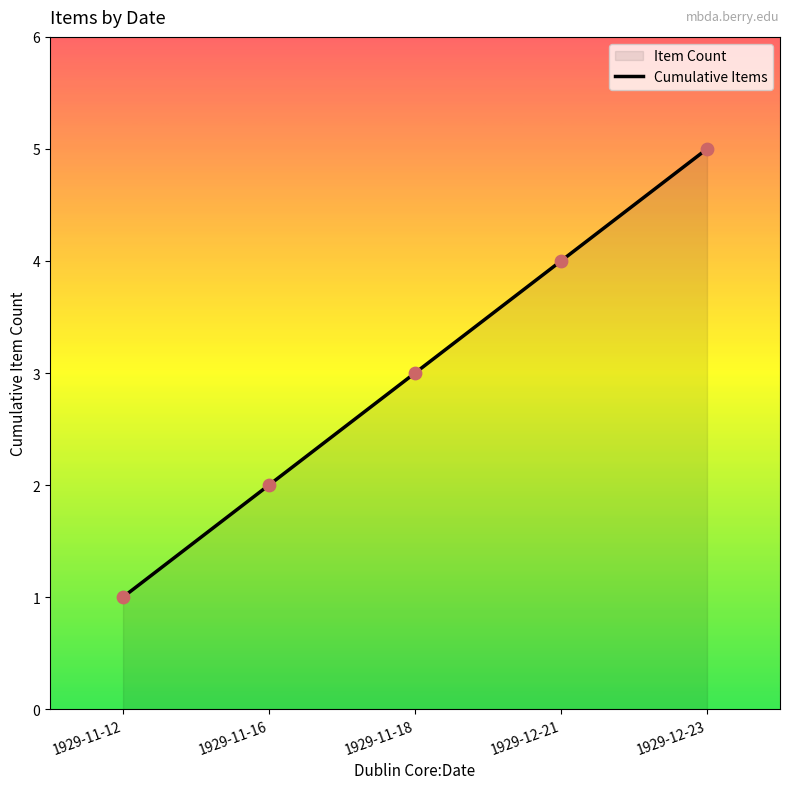

Which has a higher value, 1929-11-12 or 1929-11-16?

1929-11-16